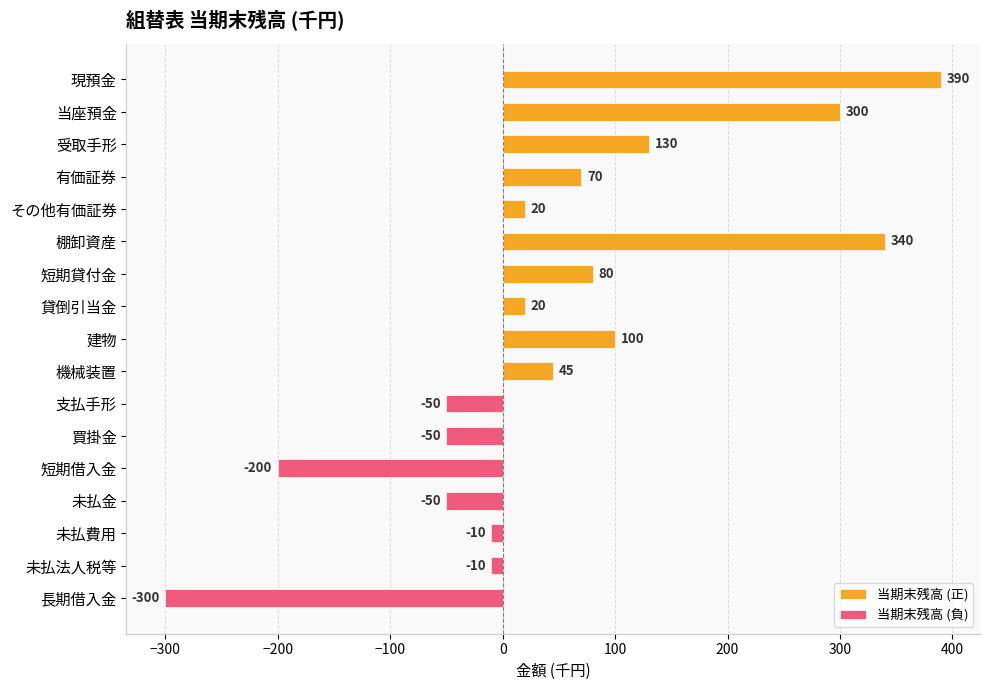

True or false: 当期末残高 (負) has a value of -140 at 受取手形.

False